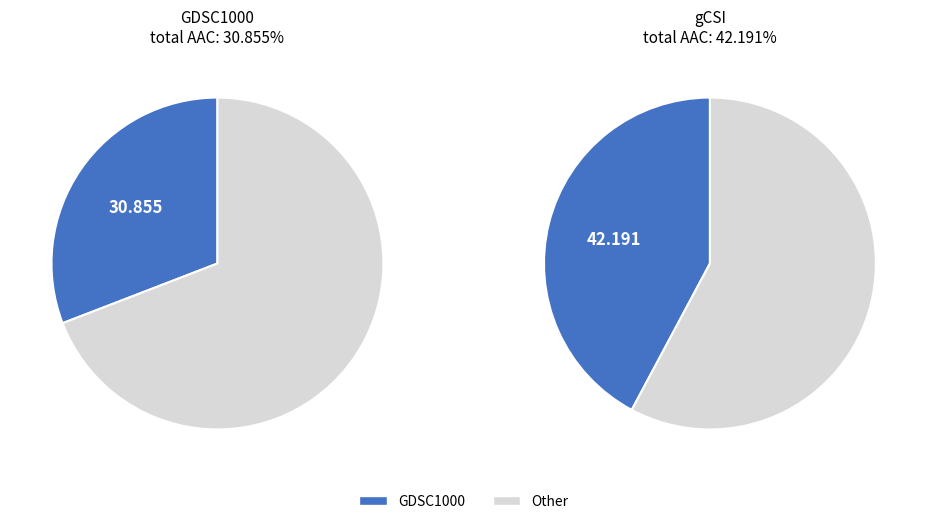

The gCSI slice represents 58% of the pie. True or false?

True